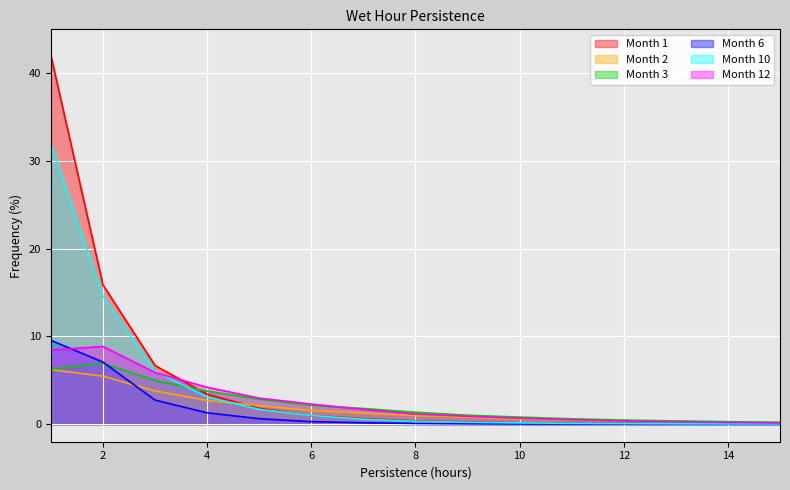

Where is Month 3 nearest to the value 3?

5